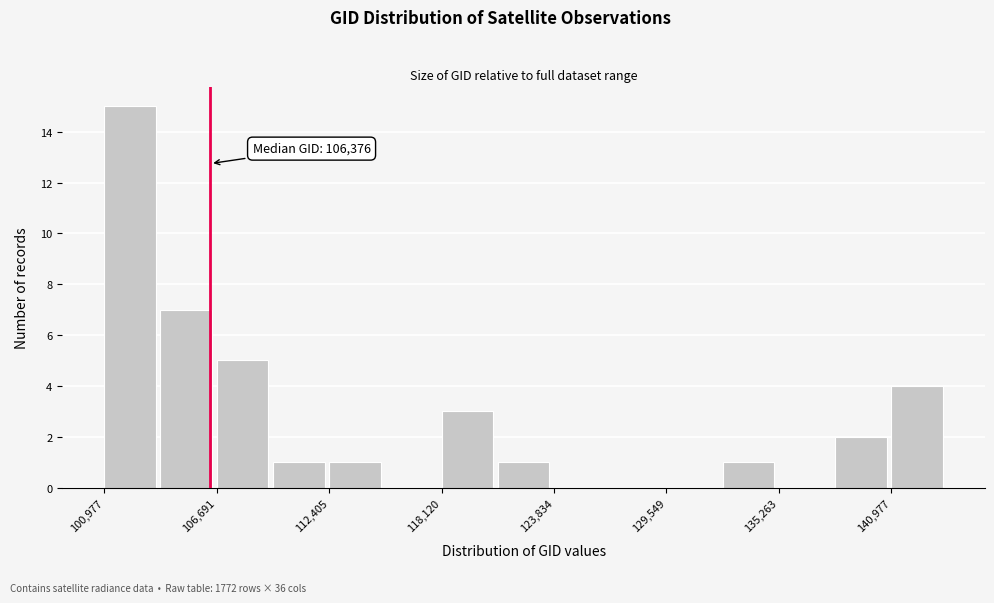

Read against the x-axis, roughly where is the centre of the tallest bar?

102000